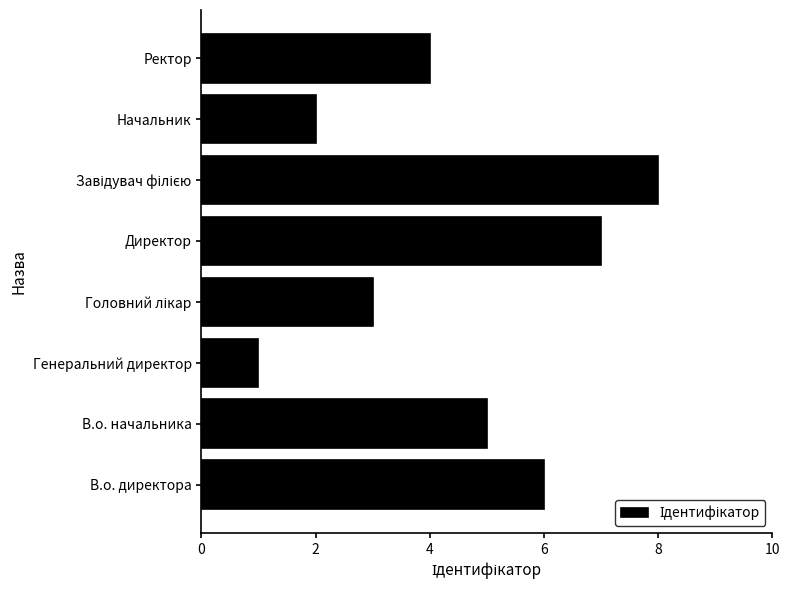

Reading bottom to top, extract all data points from this chart.

6	5	1	3	7	8	2	4